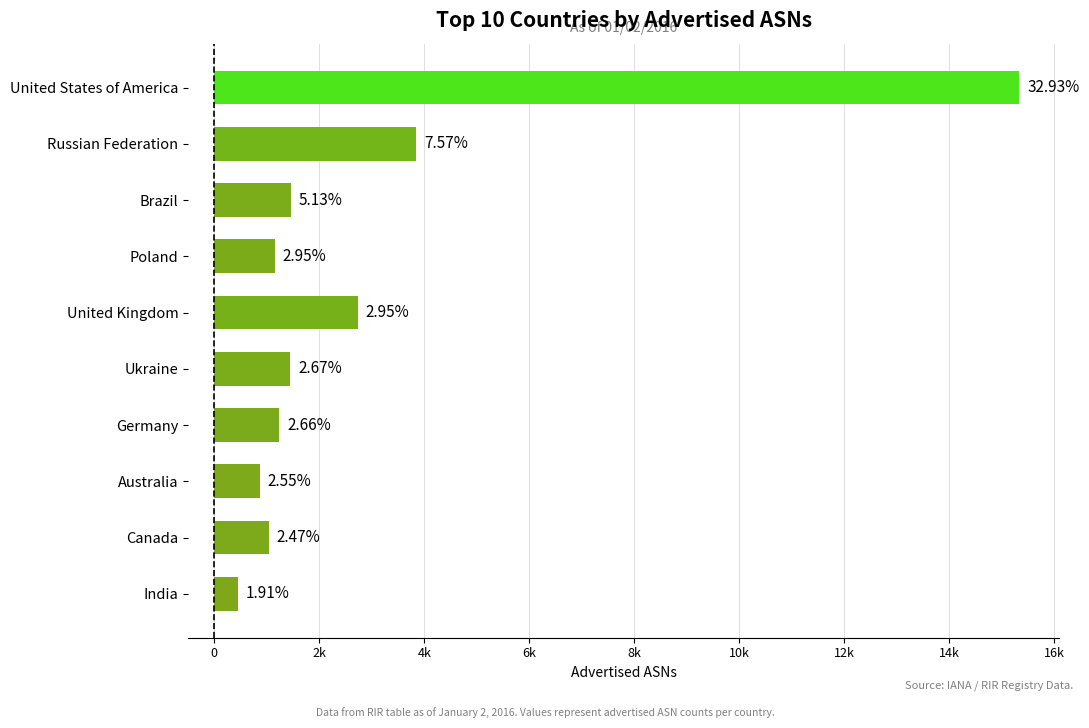

What is the sum of all values?

29546